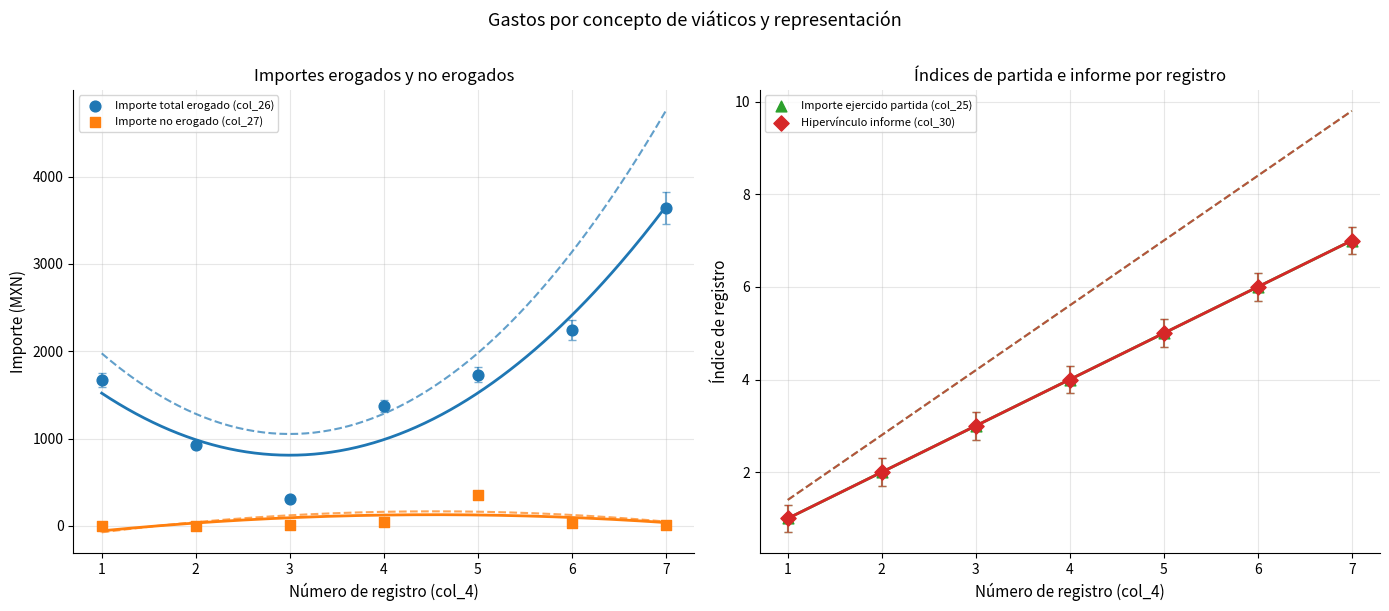

At how many categories does at least one series exceed 1919?

2